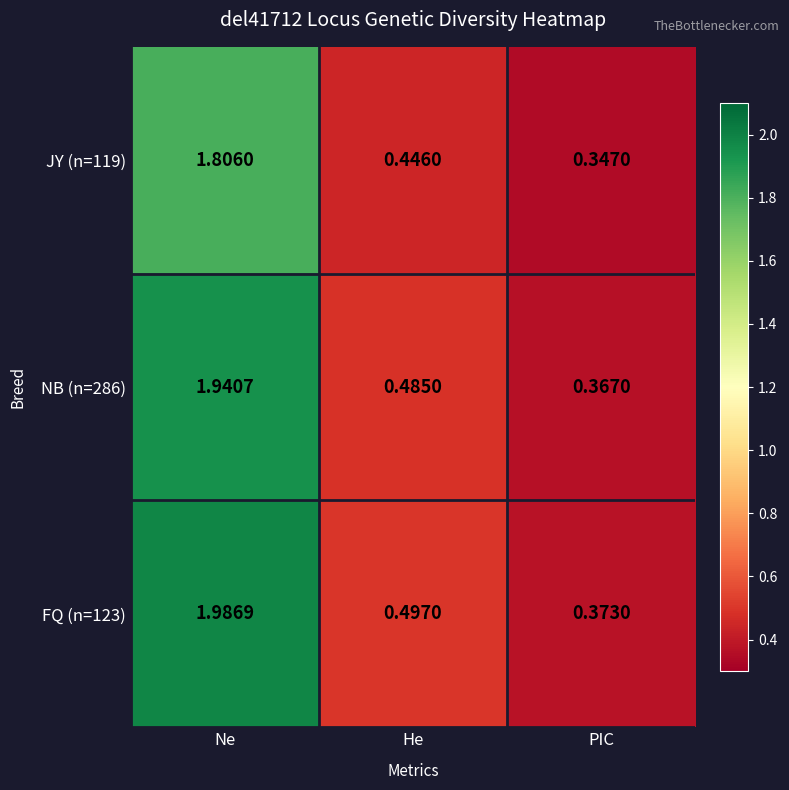

Is the value of NB (n=286) at Ne greater than the value of JY (n=119) at PIC?

Yes